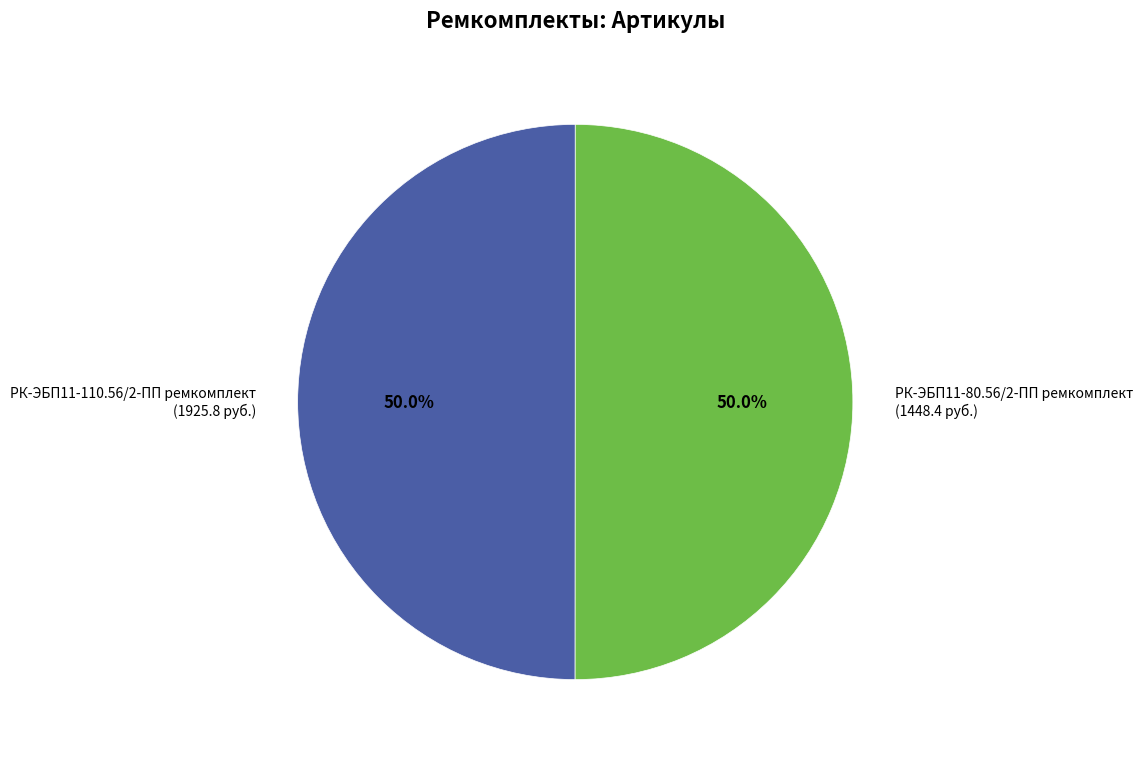

What portion of the pie excludes РК-ЭБП11-80.56/2-ПП ремкомплект?

50.0%